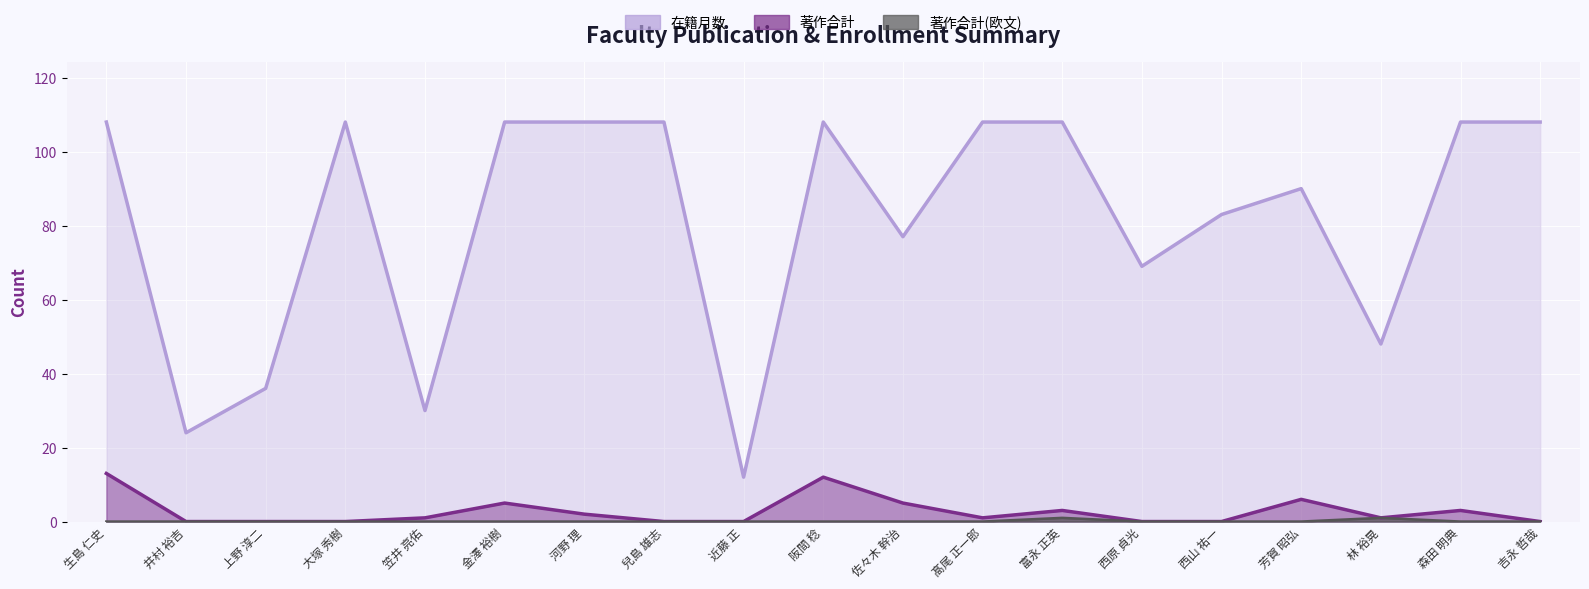

Reading left to right, list all the values displayed in this chart.

在籍月数: 生島 仁史=108	井村 裕吉=24	上野 淳二=36	大塚 秀樹=108	笠井 亮佑=30	金澤 裕樹=108	河野 理=108	兒島 雄志=108	近藤 正=12	阪間 稔=108	佐々木 幹治=77	髙尾 正一郎=108	富永 正英=108	西原 貞光=69	西山 祐一=83	芳賀 昭弘=90	林 裕晃=48	森田 明典=108	吉永 哲哉=108
著作合計: 生島 仁史=13	井村 裕吉=0	上野 淳二=0	大塚 秀樹=0	笠井 亮佑=1	金澤 裕樹=5	河野 理=2	兒島 雄志=0	近藤 正=0	阪間 稔=12	佐々木 幹治=5	髙尾 正一郎=1	富永 正英=3	西原 貞光=0	西山 祐一=0	芳賀 昭弘=6	林 裕晃=1	森田 明典=3	吉永 哲哉=0
著作合計(欧文): 生島 仁史=0	井村 裕吉=0	上野 淳二=0	大塚 秀樹=0	笠井 亮佑=0	金澤 裕樹=0	河野 理=0	兒島 雄志=0	近藤 正=0	阪間 稔=0	佐々木 幹治=0	髙尾 正一郎=0	富永 正英=1	西原 貞光=0	西山 祐一=0	芳賀 昭弘=0	林 裕晃=1	森田 明典=0	吉永 哲哉=0